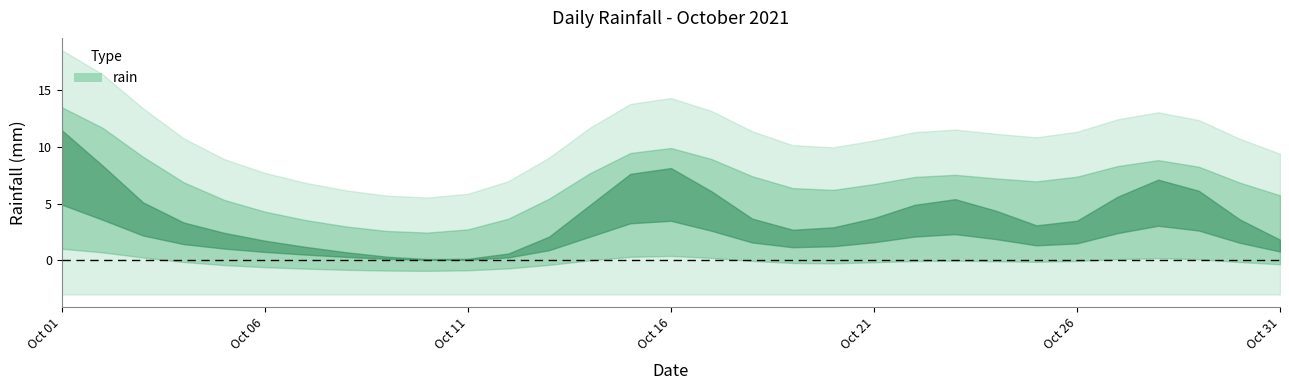

How many values exceed 0?

18